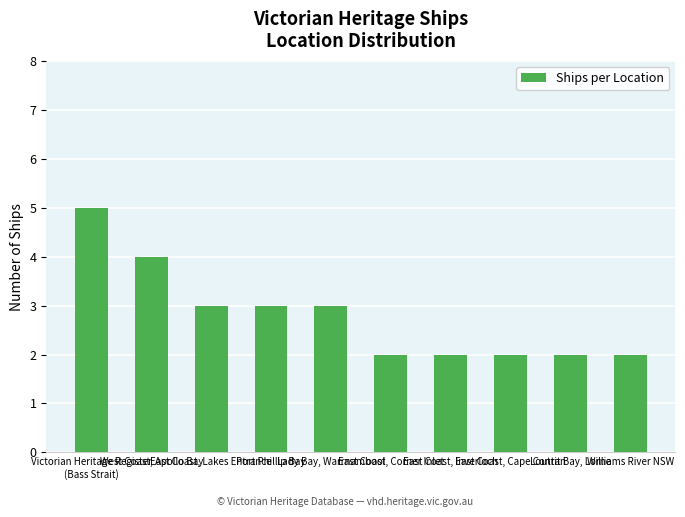

What is the sum of all values?

28